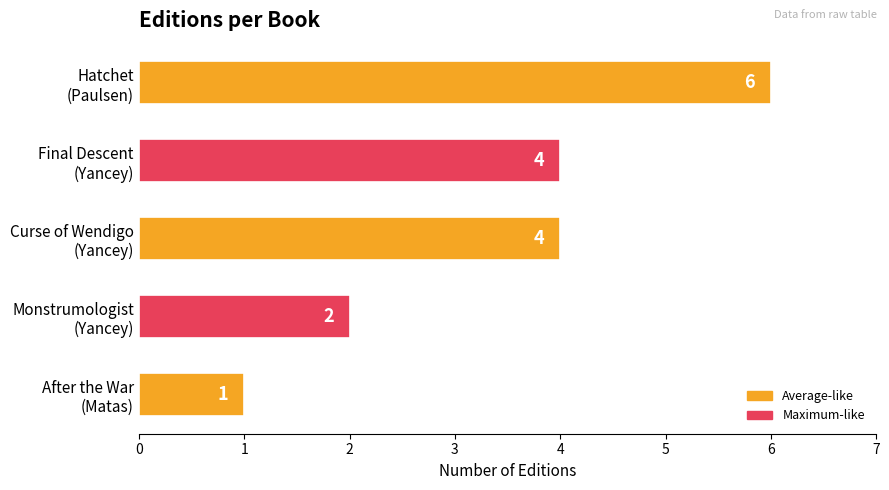

What is the smallest value displayed?

1